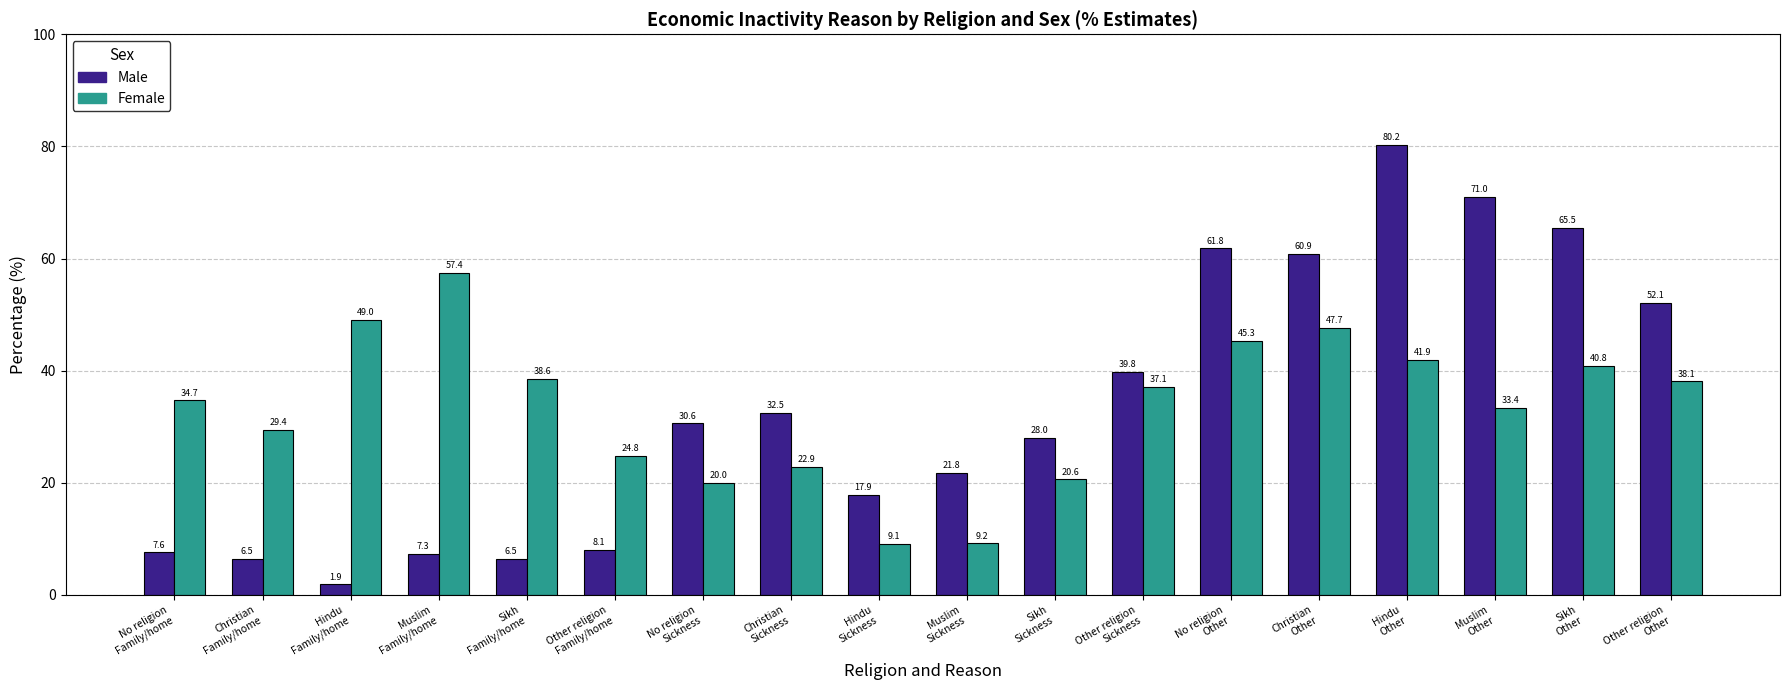

The value of Female at No religion
Sickness is 33.2. True or false?

False